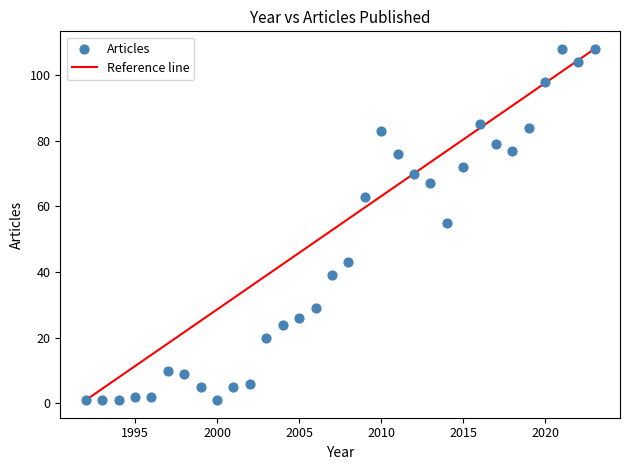

What is the range of X values (max minus min)?

31